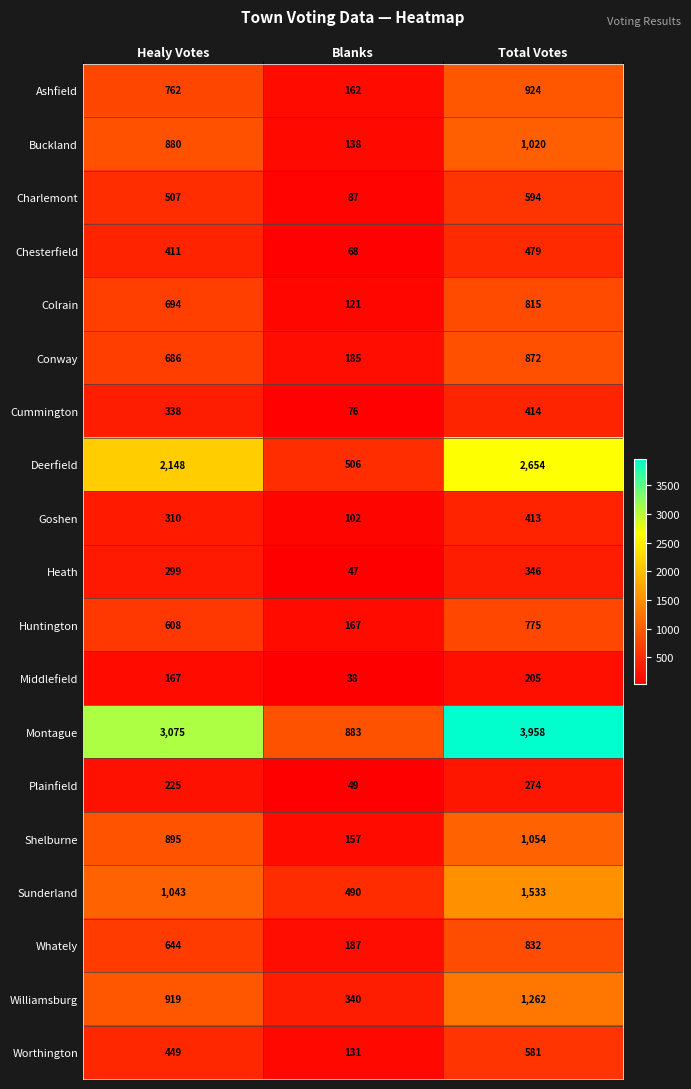

What is the highest value of the Sunderland series?

1533